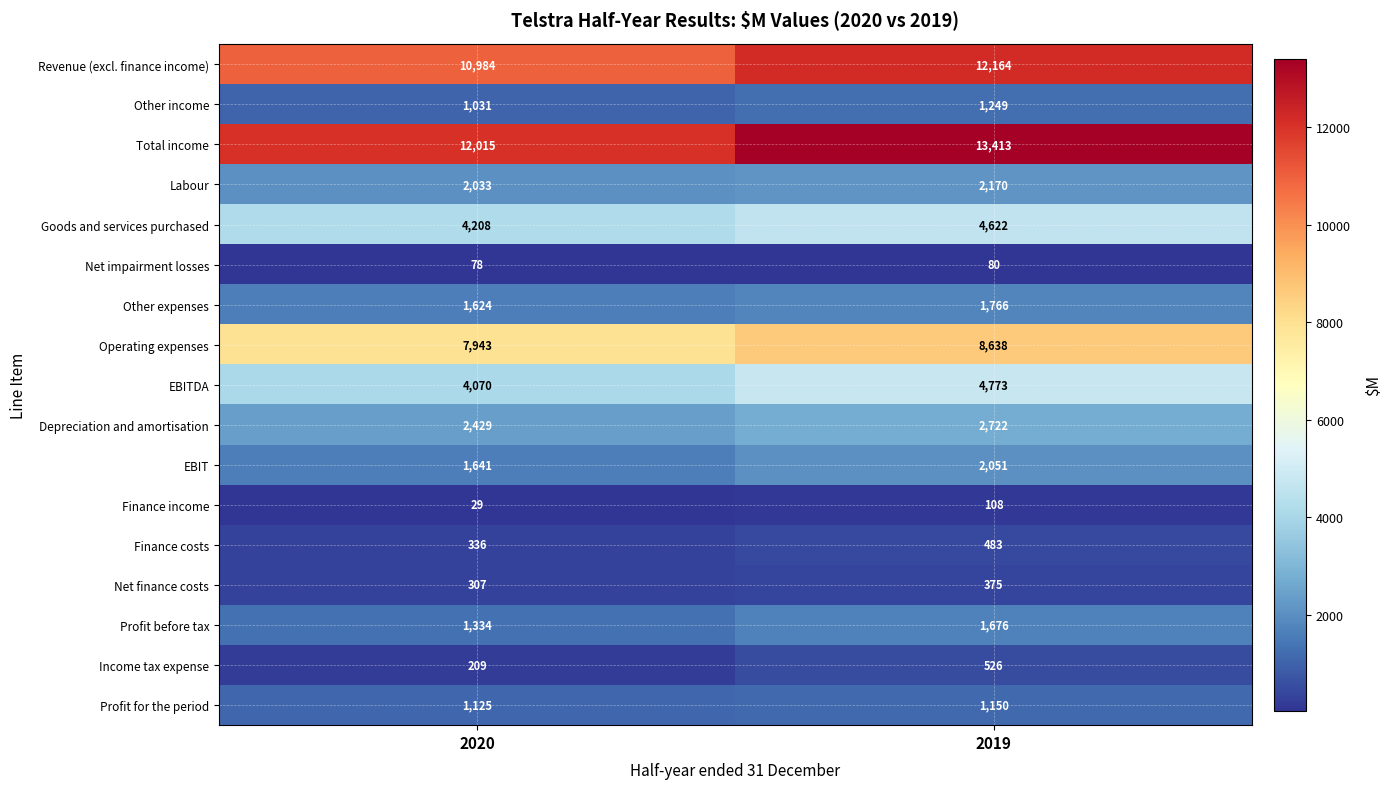

How many data points in Net impairment losses are less than 80?

1